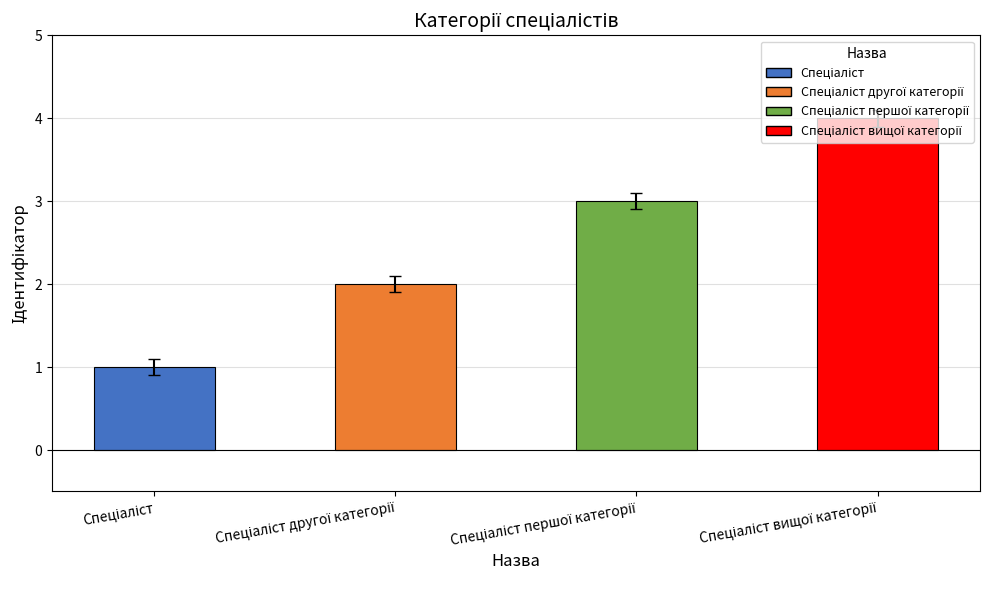

How many values are below 3?

2